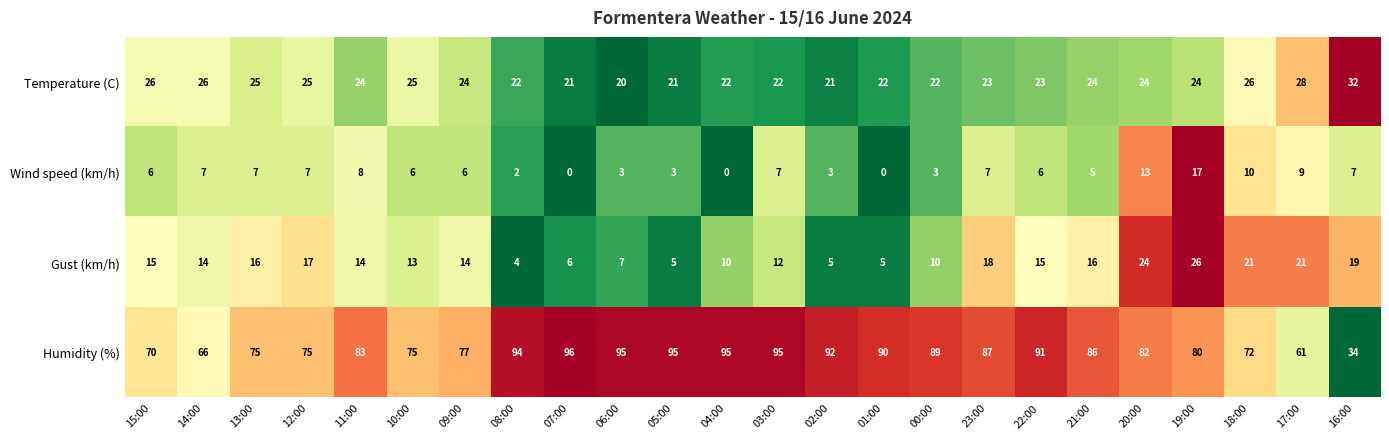

Rank the series by their maximum value, from lowest to highest.

Wind speed (km/h), Gust (km/h), Temperature (C), Humidity (%)